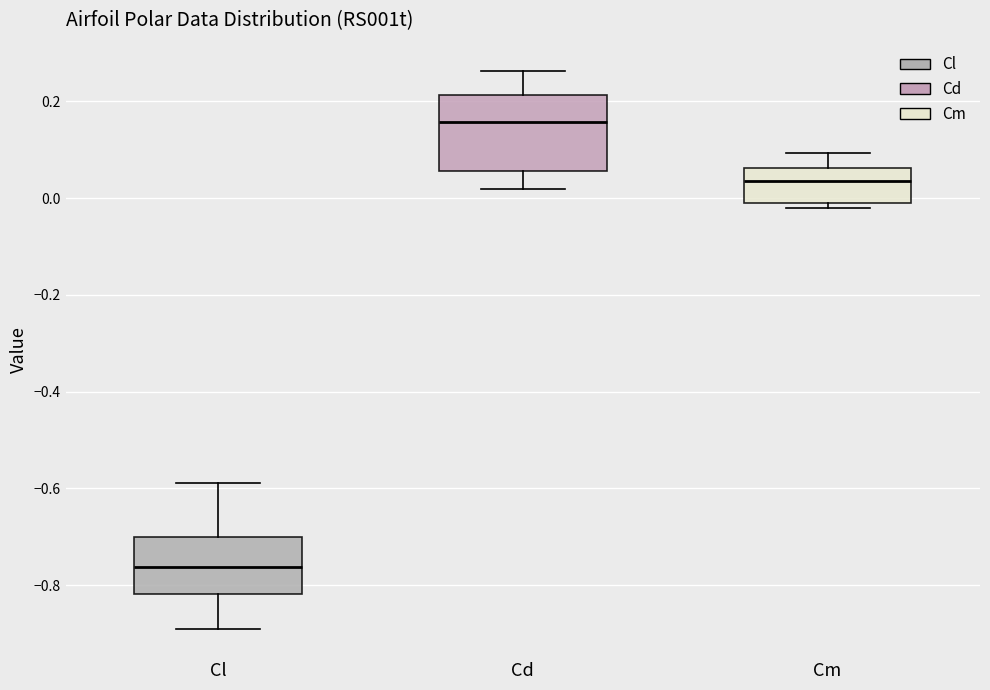

Where does the lower whisker of the box for Cl end on the y-axis? The values are not printed on the chart, so give them approximately, as read against the axis.

-0.90